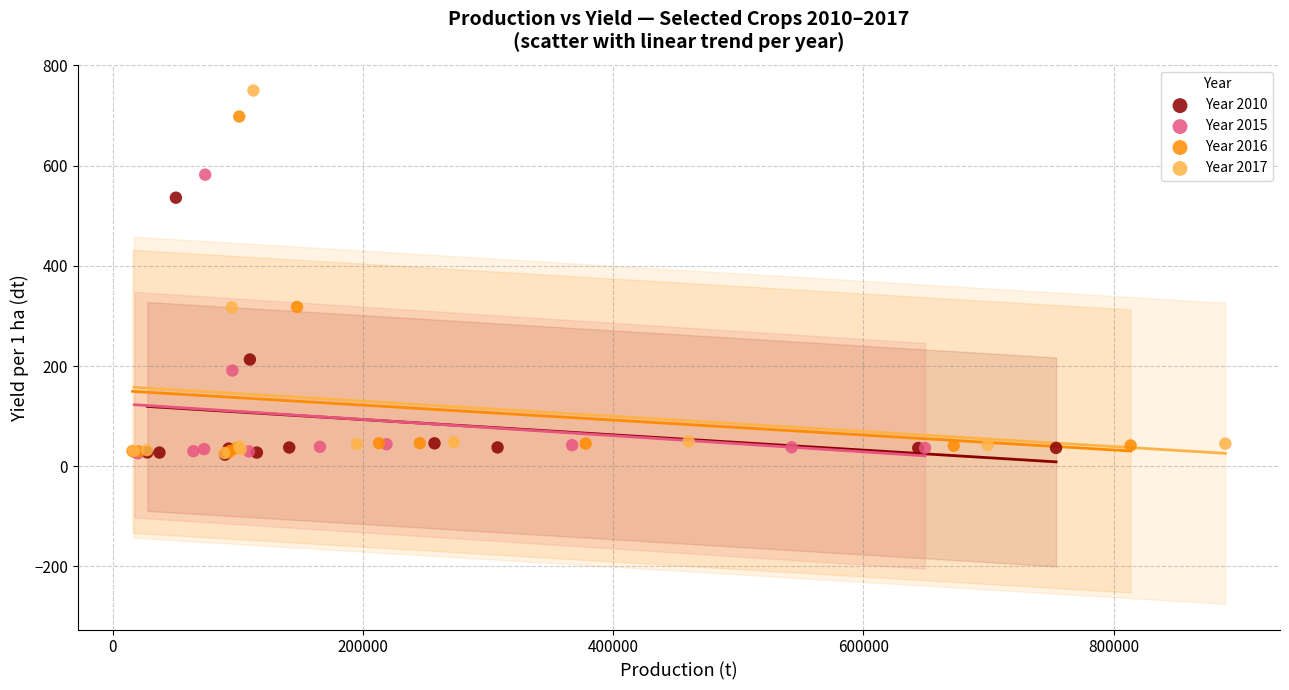

Which series has the widest spread of Y values?

Year 2017